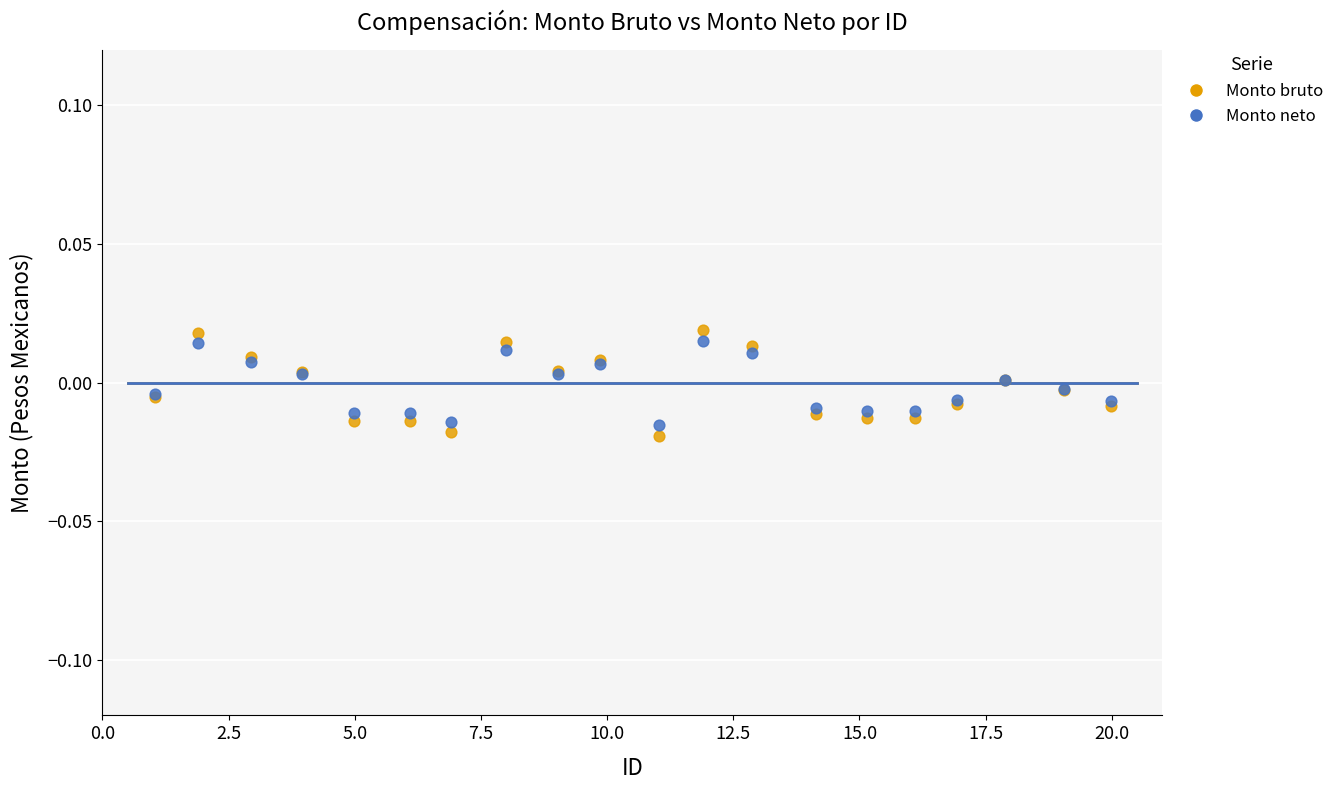

Which series reaches the maximum Y coordinate?

Monto bruto